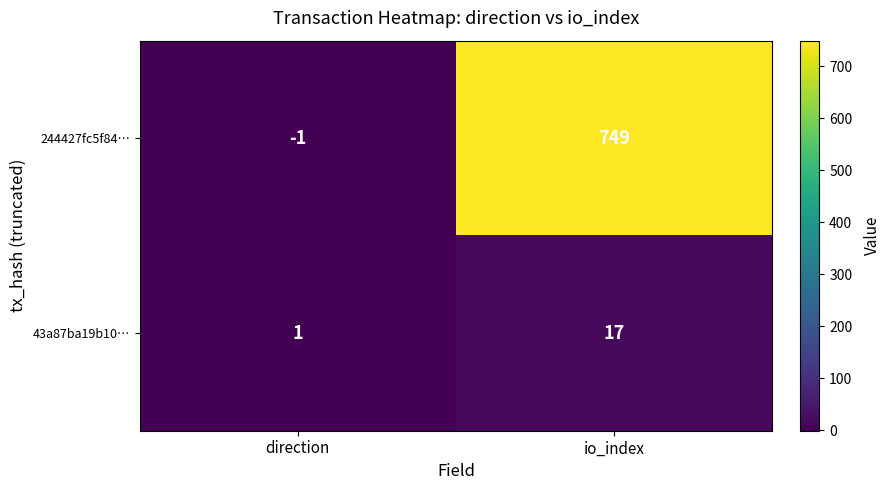

Is it true that 43a87ba19b10… equals 1 at direction?

True